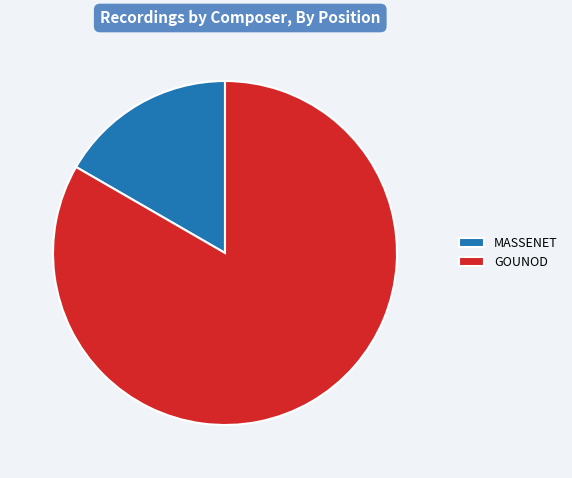

What is the smallest slice in the pie chart?

MASSENET